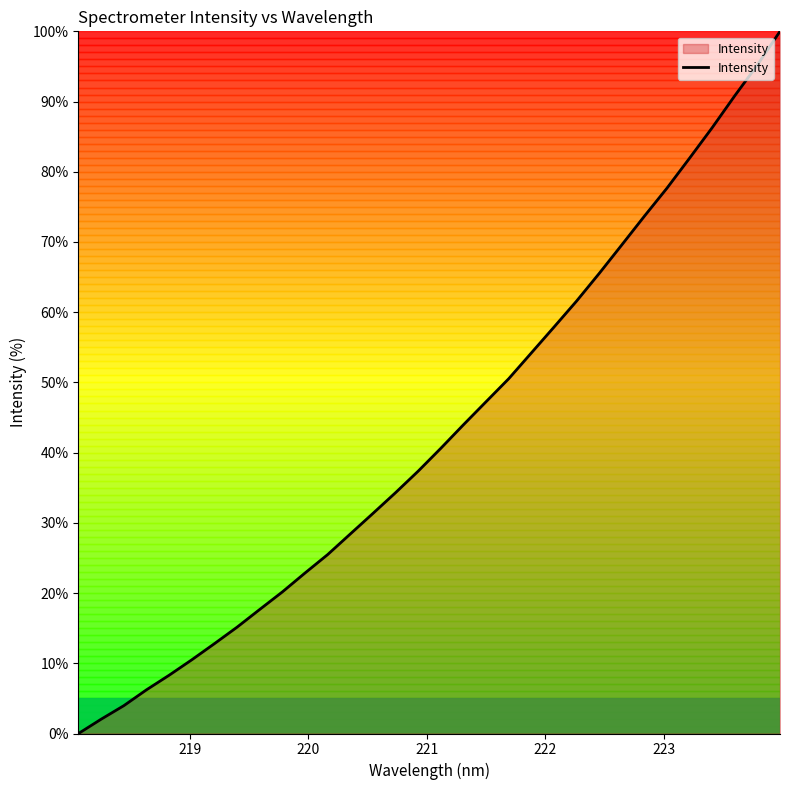

What is the difference between the maximum and minimum values?

100.0